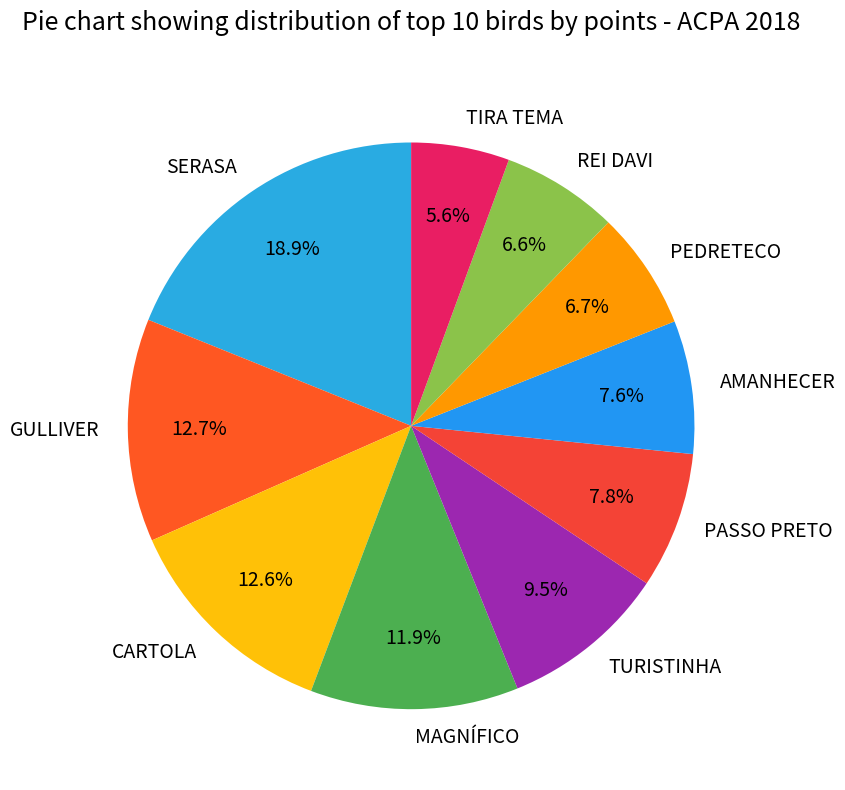

Which has a higher value, GULLIVER or PASSO PRETO?

GULLIVER